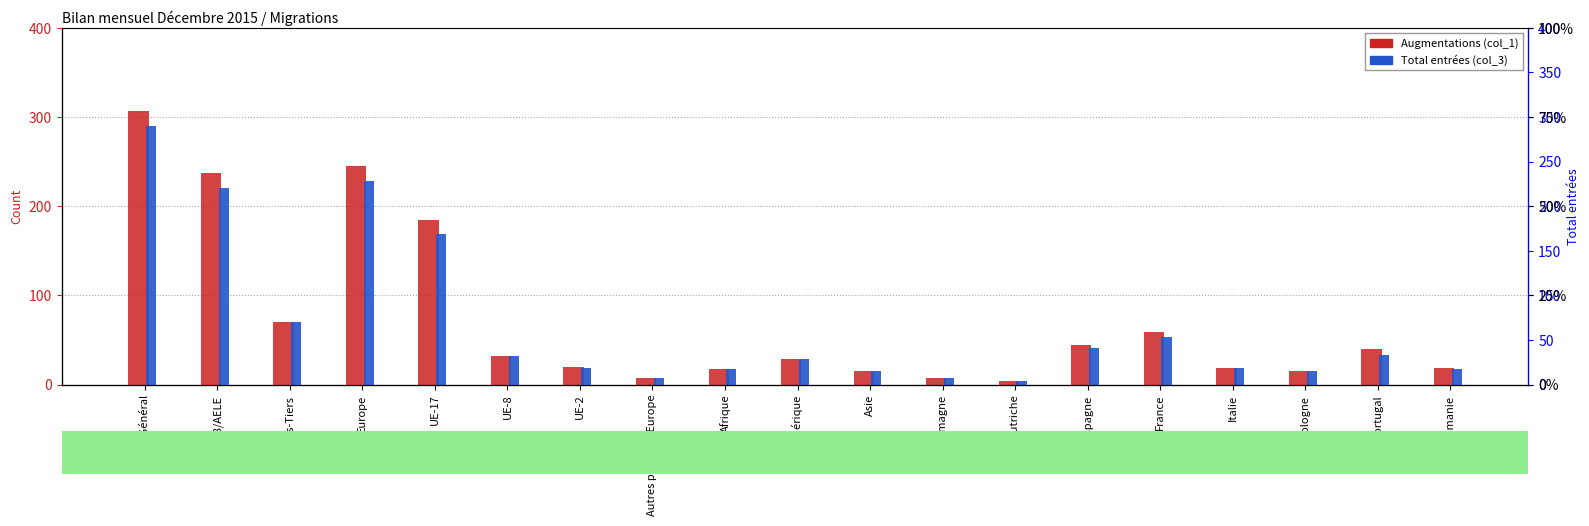

What is the smallest value displayed?

4